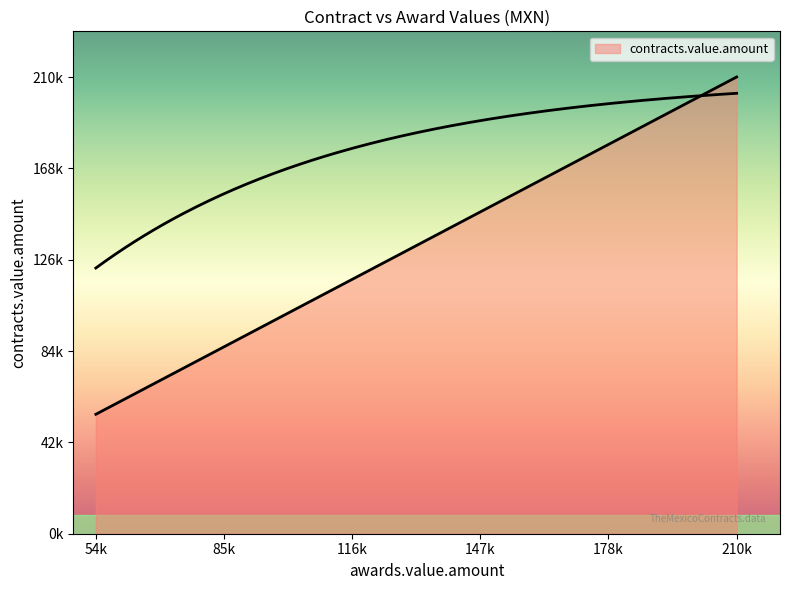

What is the value of the 18th point from the left?

58685.9